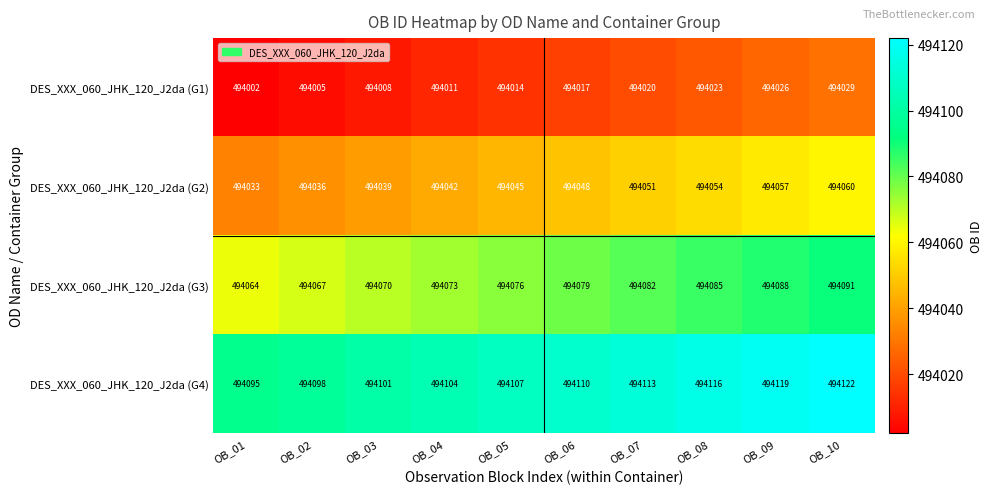

How many series are shown in this chart?

4